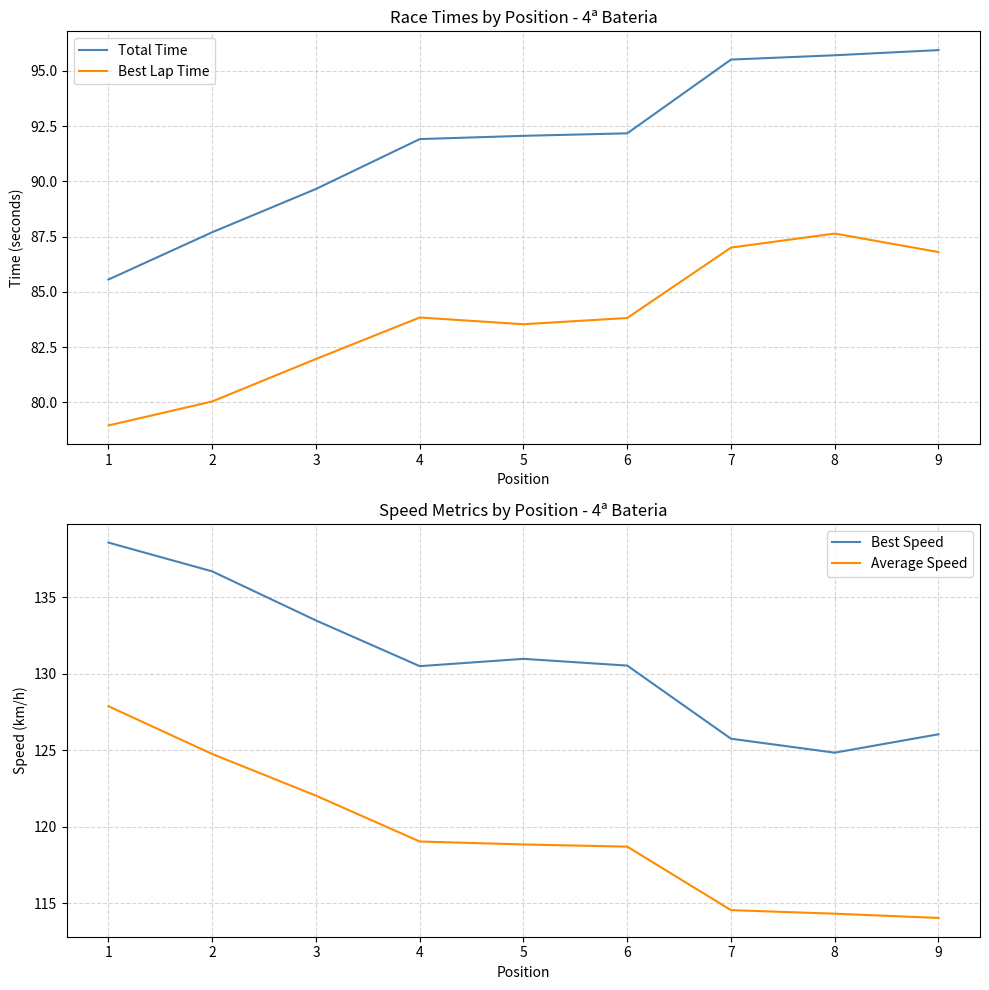

Read the Average Speed value at 3.

122.0